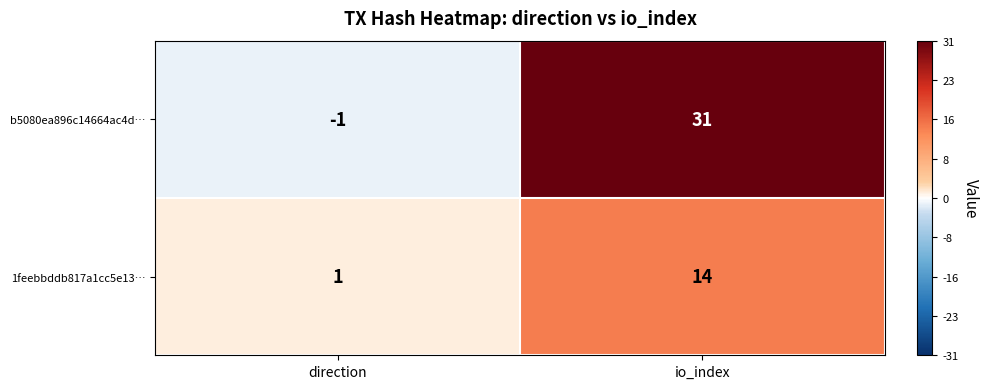

How many data points does each series have?

2